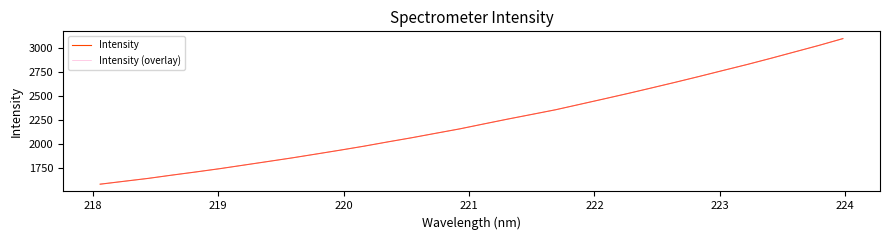

Is this an area chart (filled region under the line)?

No